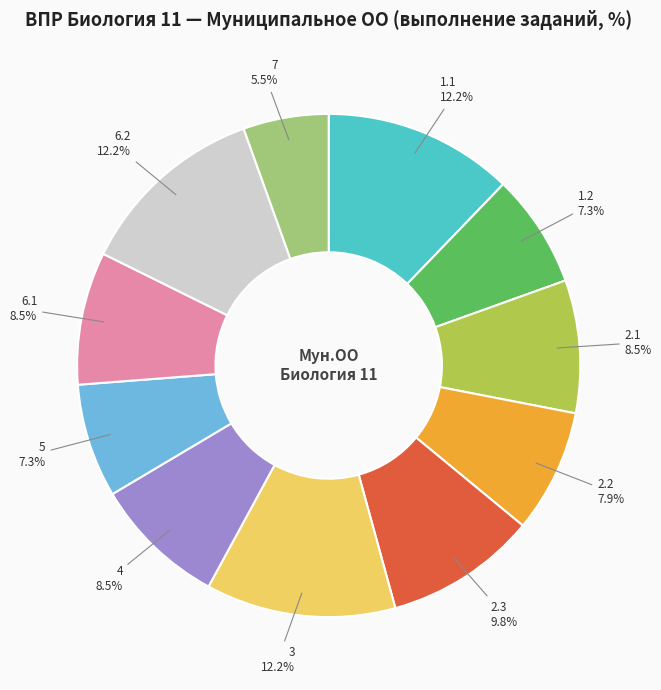

Does any single category account for the majority?

No